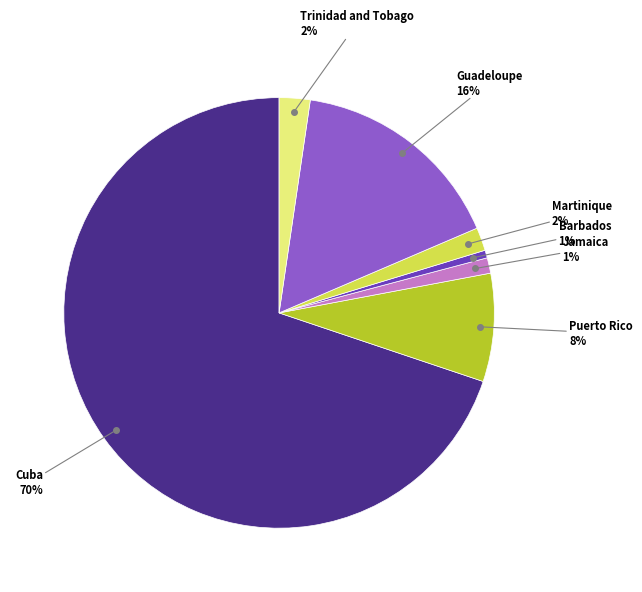

To the nearest percent, what is the difference between the largest and smallest slice percentages?

69%